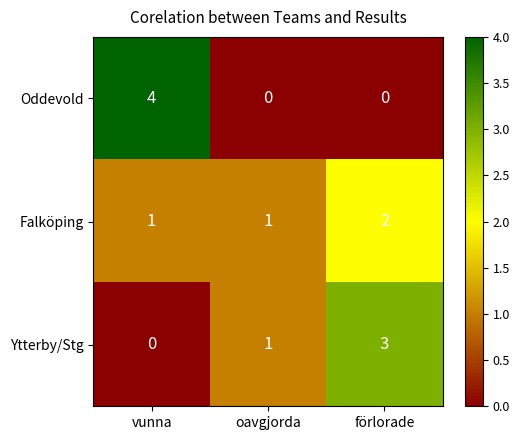

What is the difference between the highest and lowest values at förlorade?

3